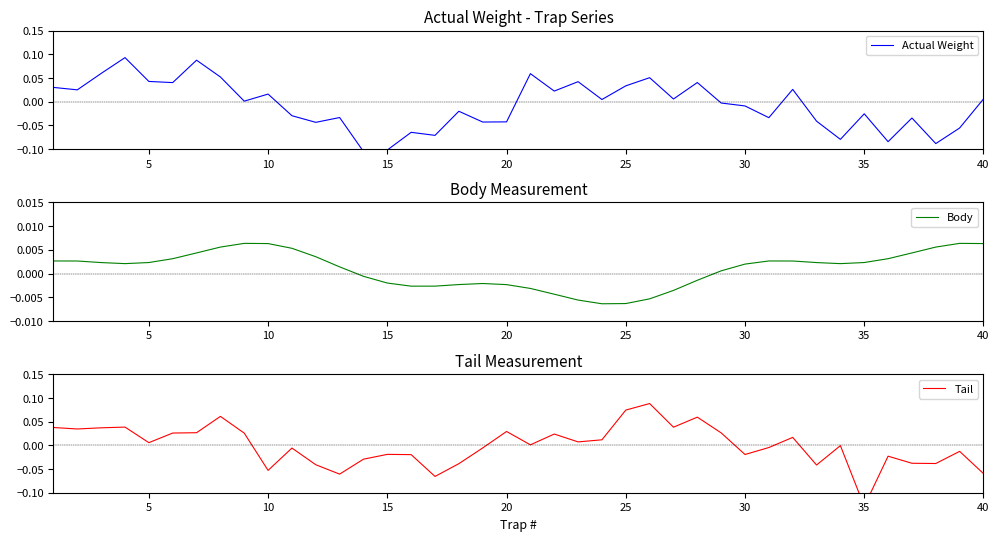

How many values in Body are above zero?

25